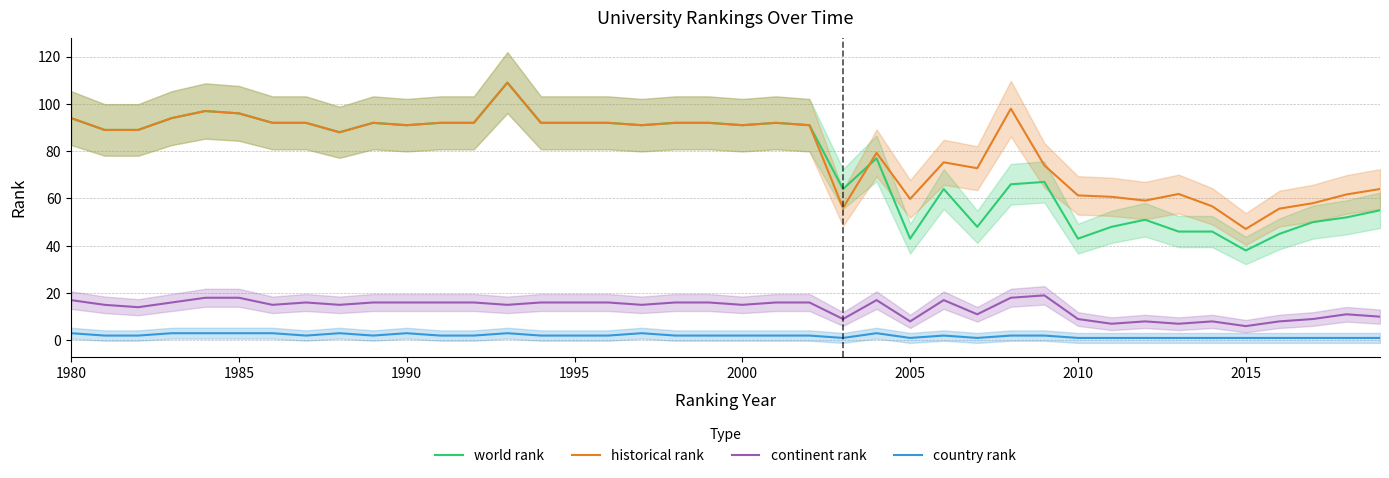

True or false: continent rank and historical rank intersect in this chart.

False